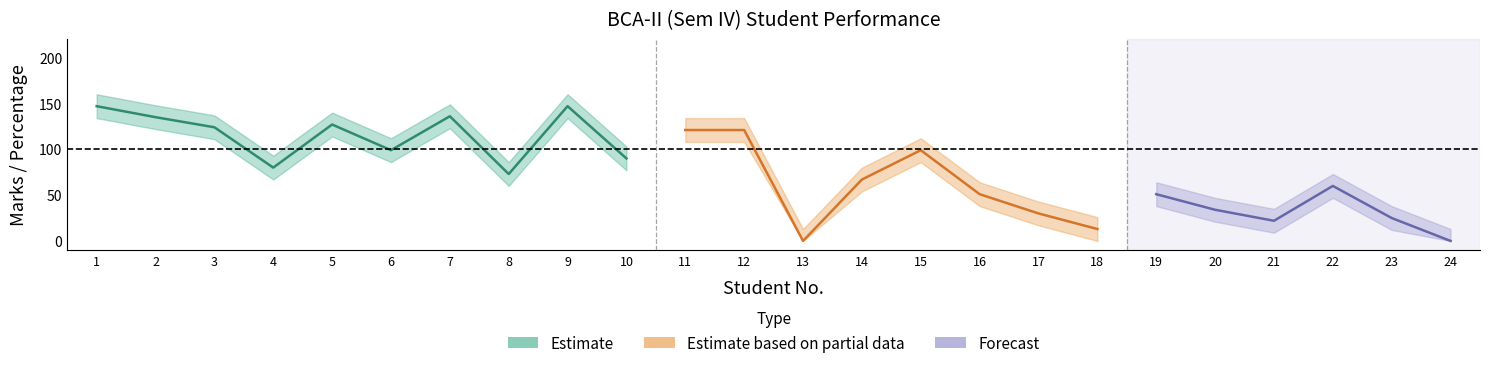

List the labels in order of Total Marks Upper value, smallest first.

13, 24, 18, 21, 23, 17, 20, 16, 19, 22, 14, 8, 4, 10, 6, 15, 11, 12, 3, 5, 2, 7, 1, 9